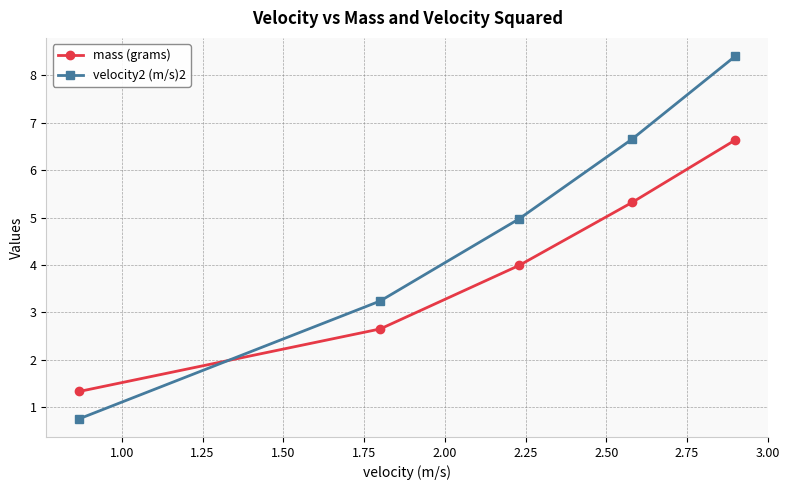

True or false: mass (grams) and velocity2 (m/s)2 intersect in this chart.

True